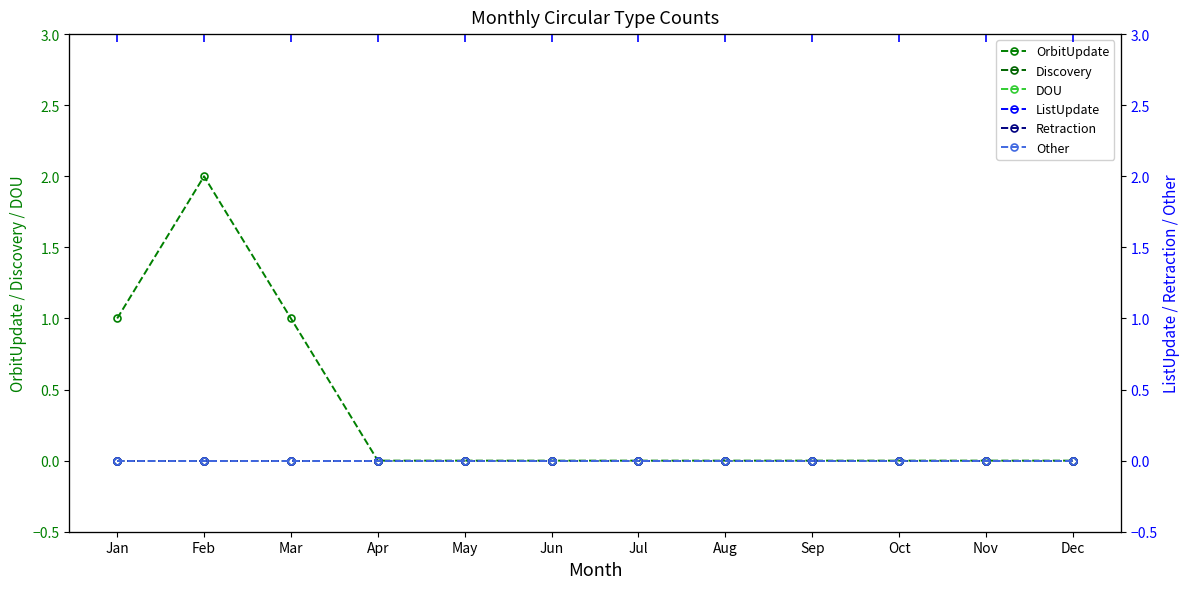

What is the spread (max minus min) of values at Jan?

1